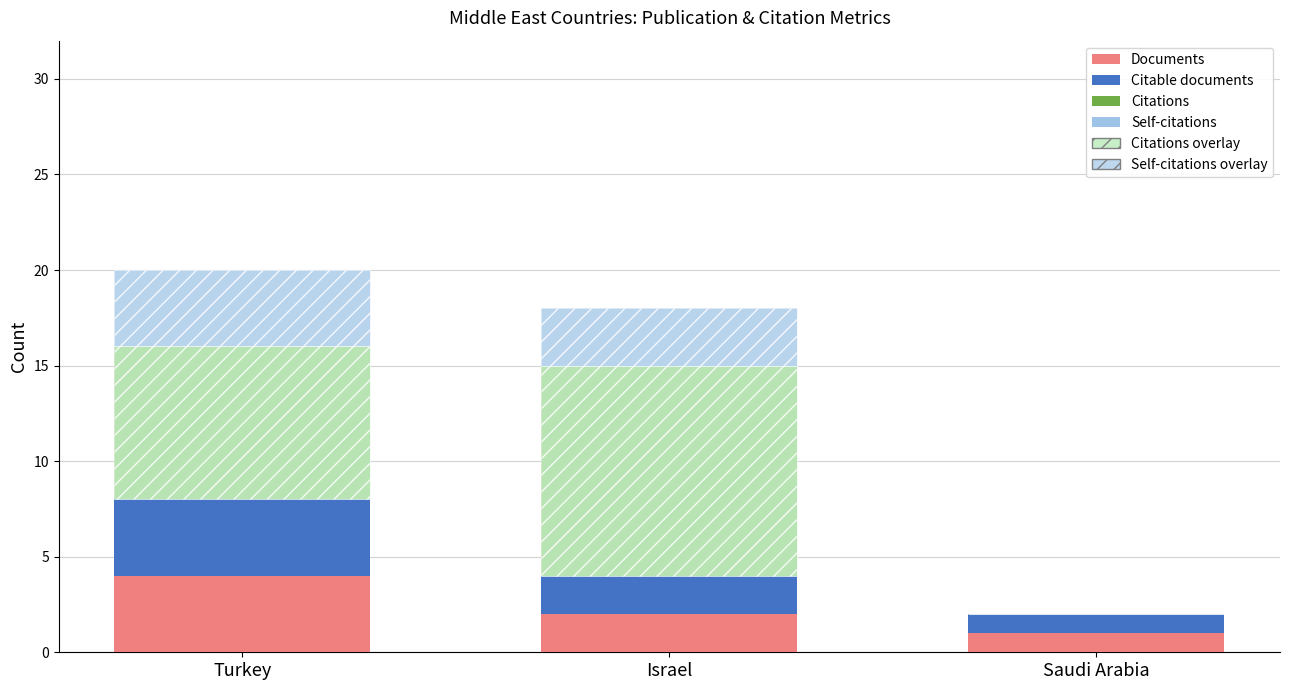

Count the Self-citations overlay values in the range 0 to 4.

3